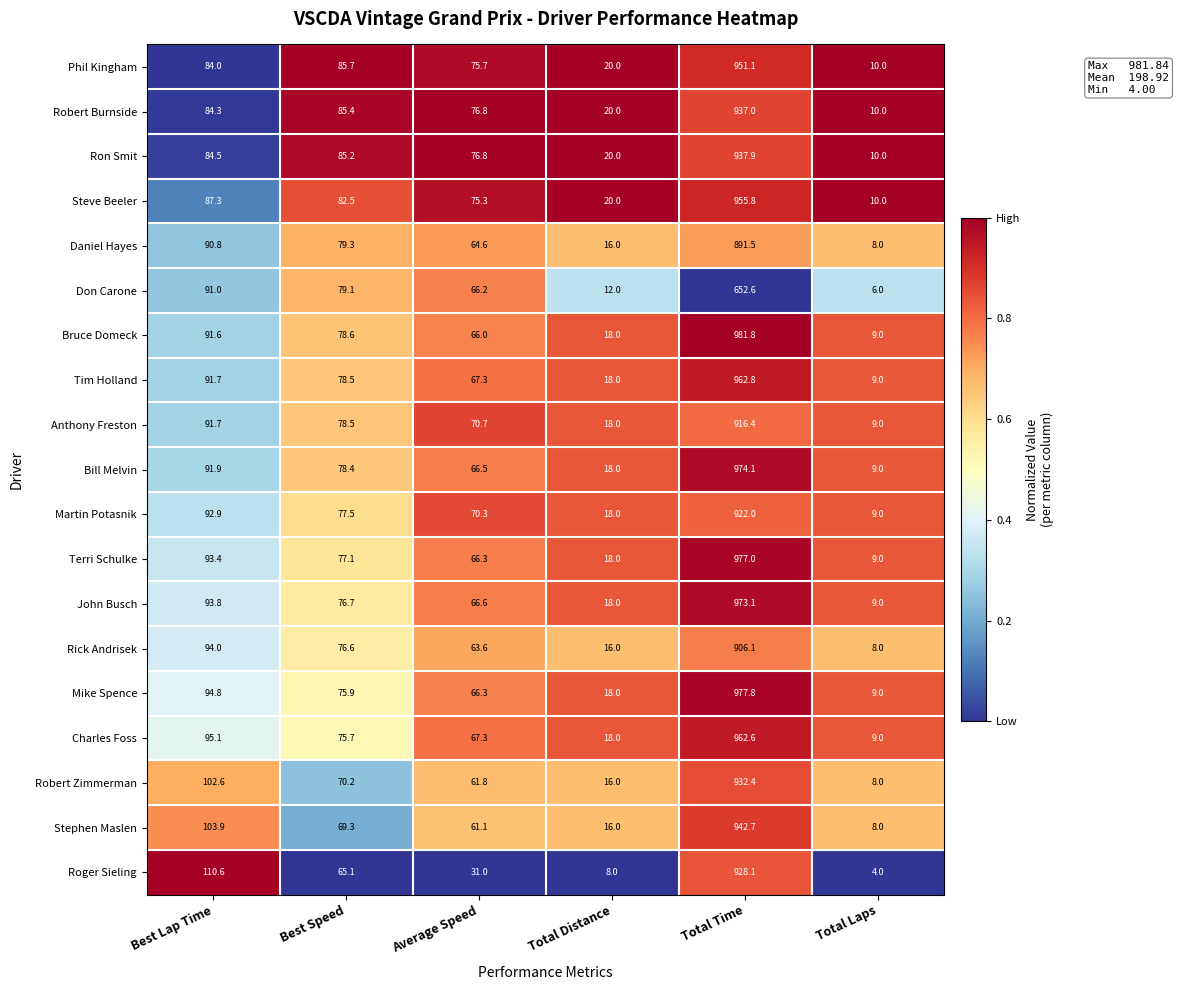

Which series has the largest range (max minus min)?

Bruce Domeck